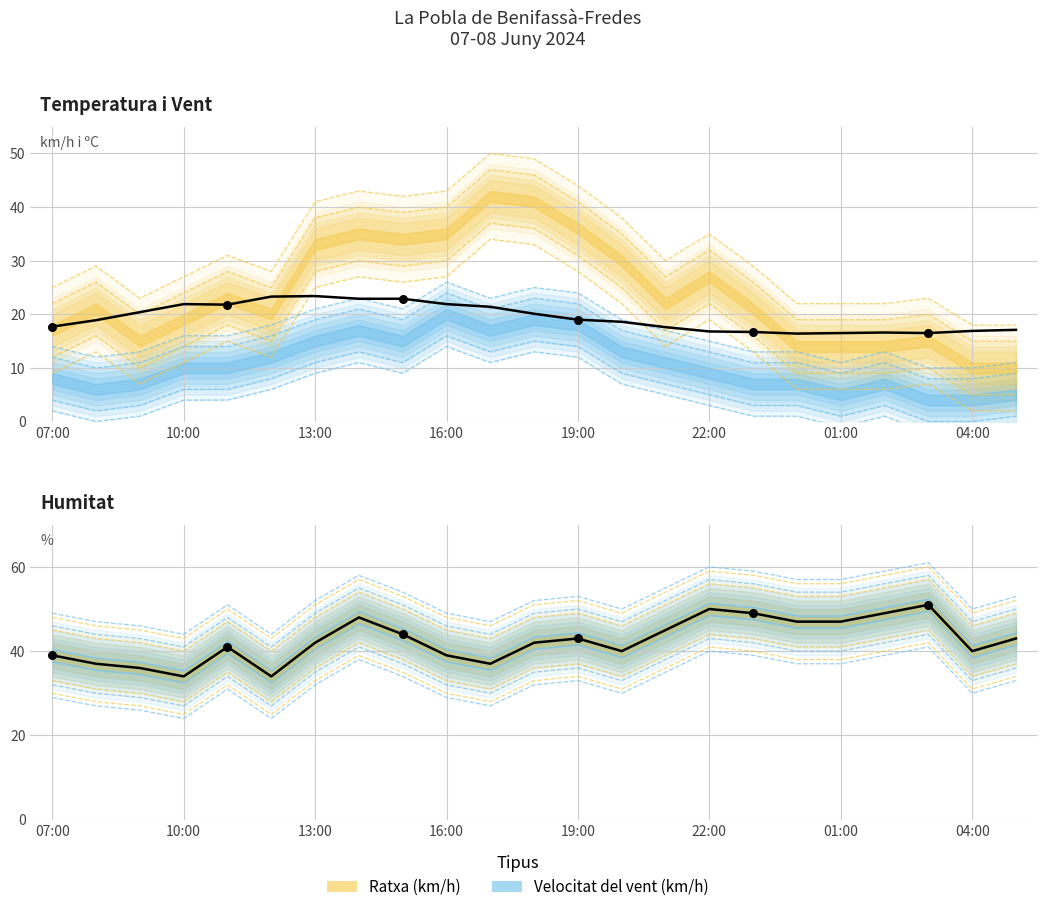

Which series contains the lowest Y value?

Temperatura (ºC)